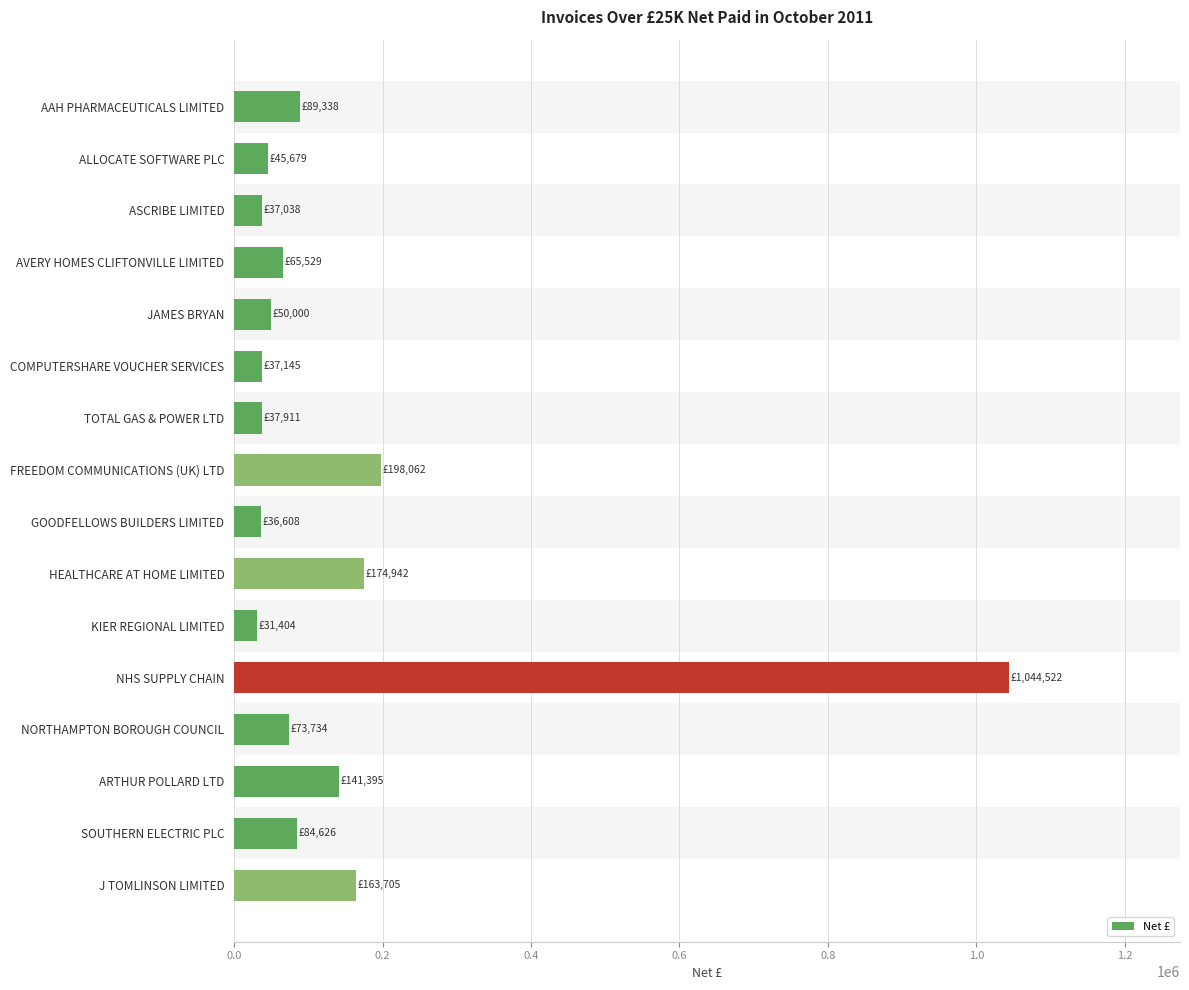

At which label is the value closest to 537963?

FREEDOM COMMUNICATIONS (UK) LTD